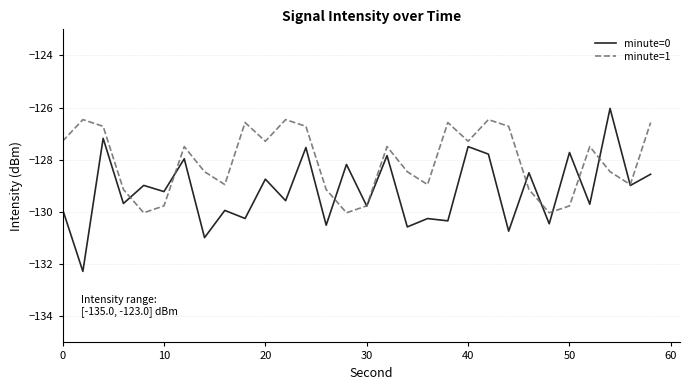

Which series has the largest total across all categories?

minute=1